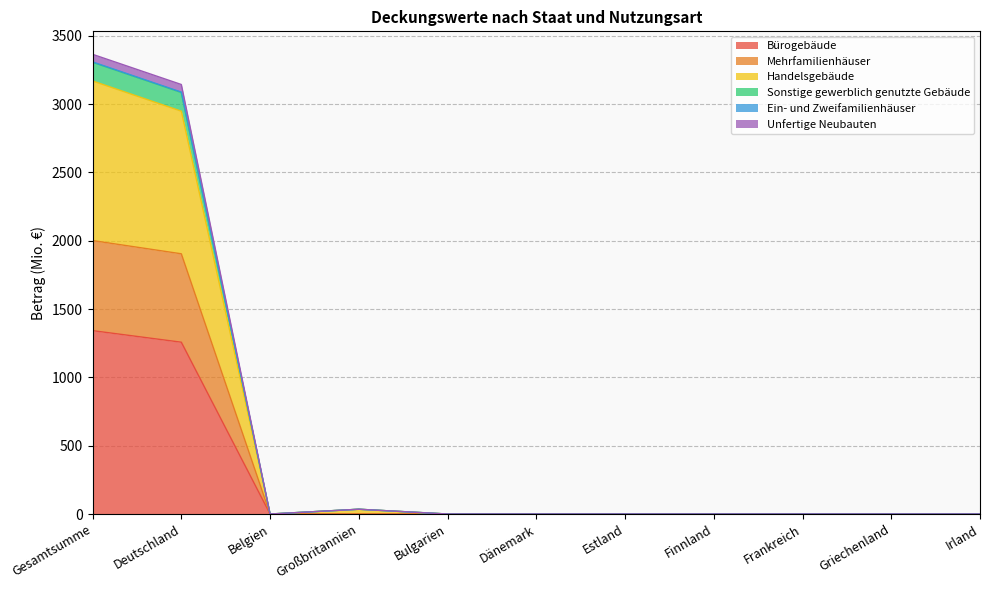

At how many categories does at least one series exceed 2050?

2